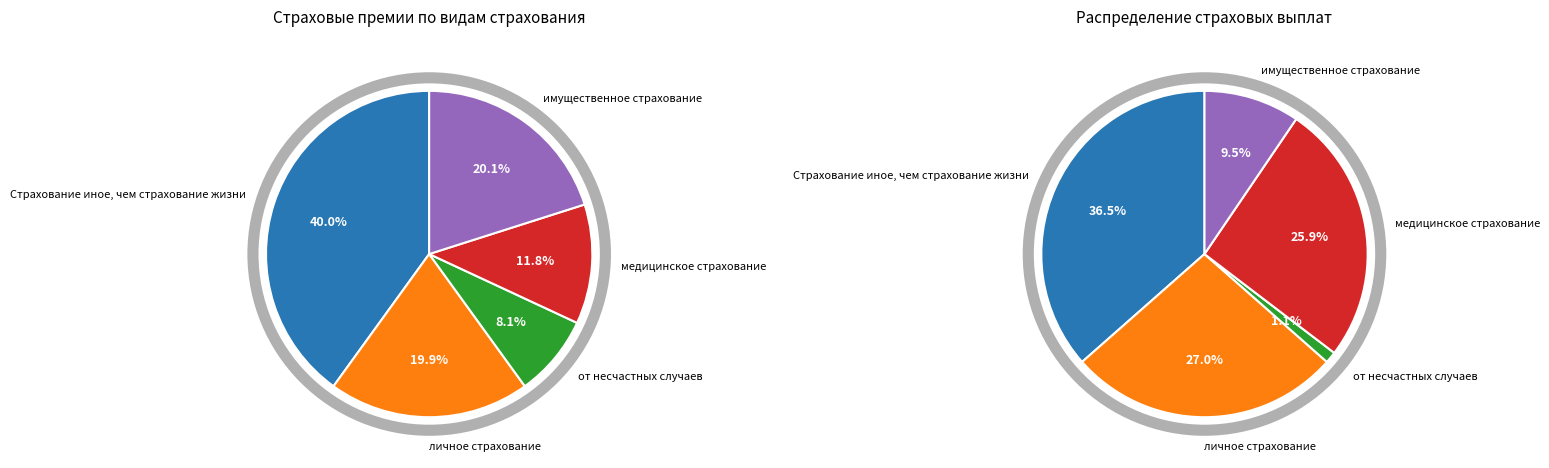

Do медицинское страхование and Страхование иное, чем страхование жизни together represent more than half of the pie?

Yes